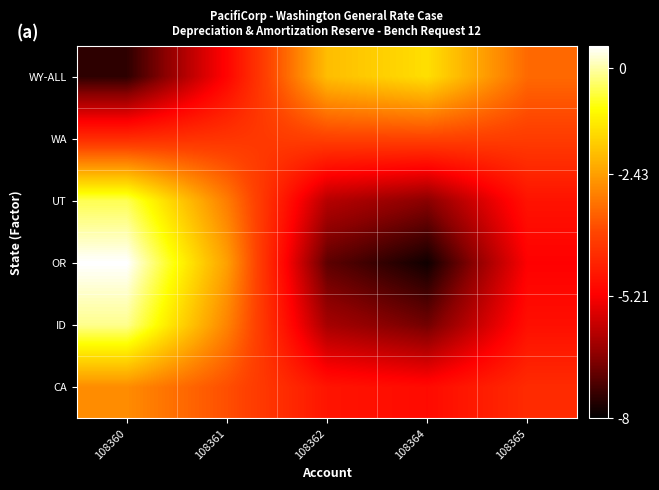

What is the difference between the highest and lowest values at 108360?

8.0